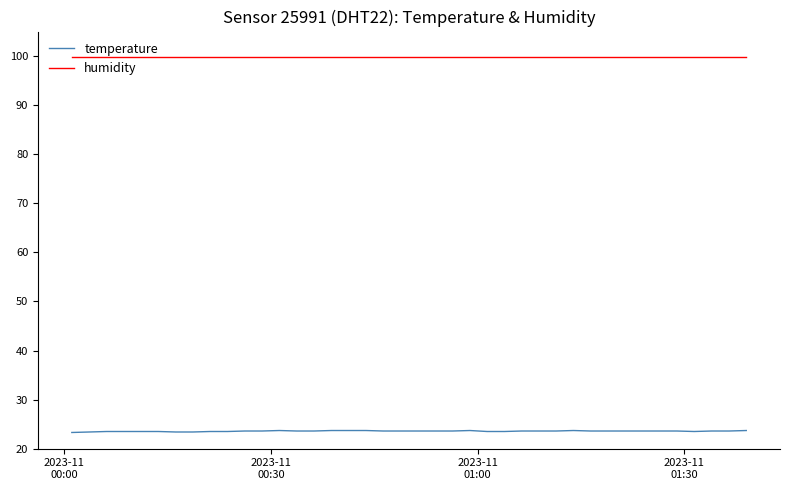

Does the chart display data point markers on the line(s)?

No